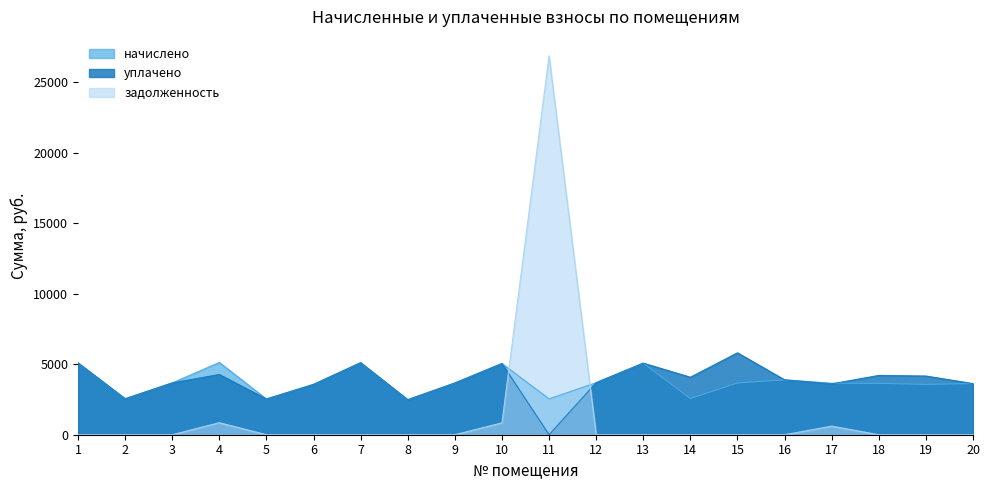

What is the value of the начислено point at the 16th from the left?

3891.6